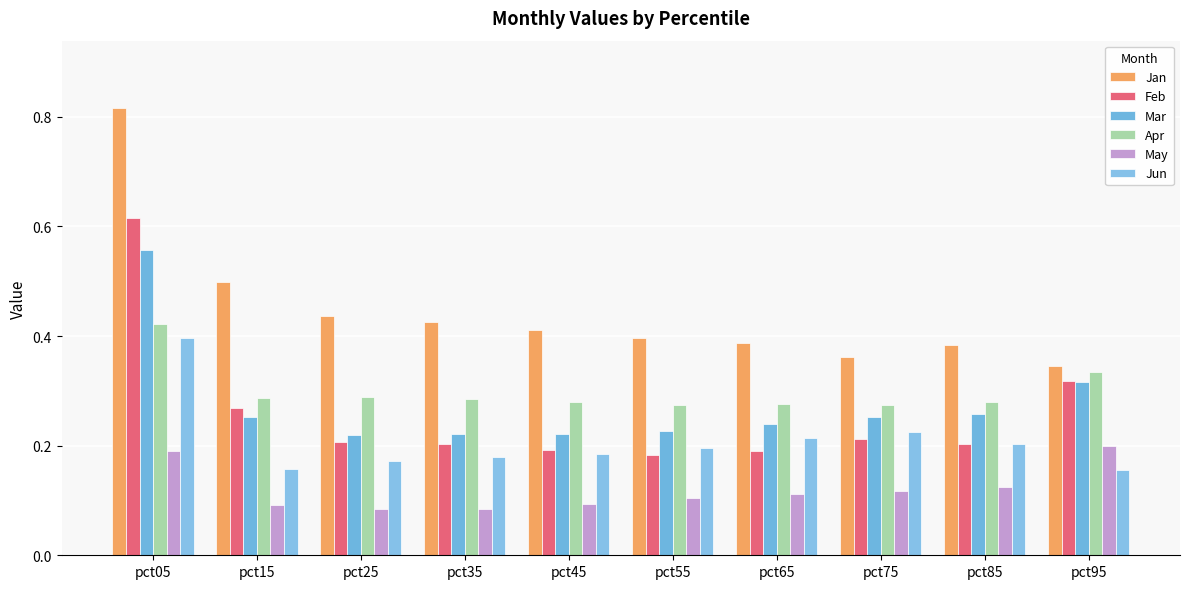

How many series are shown in this chart?

6